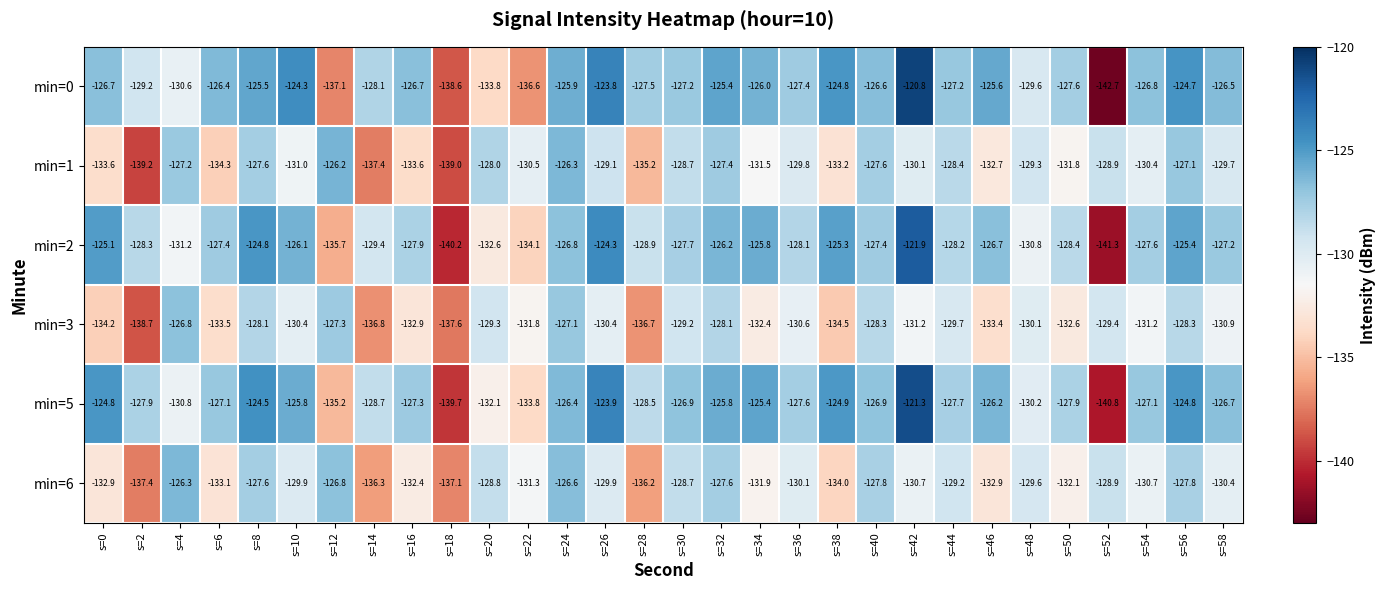

The value of min=1 at s=16 is -209.6. True or false?

False